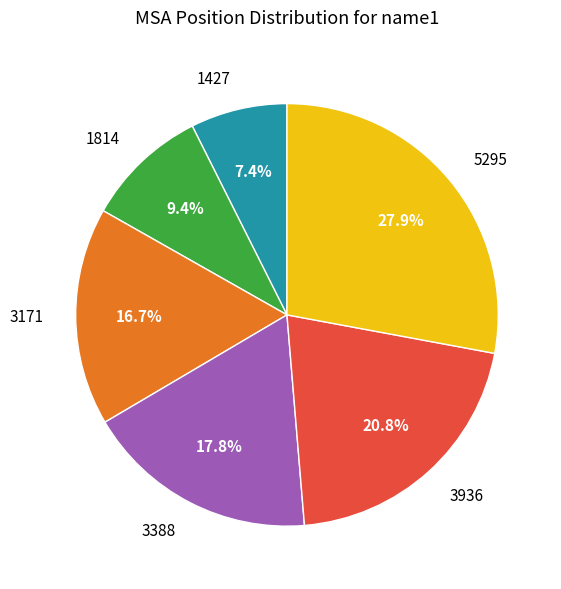

What percentage is the 3388 slice, to the nearest percent?

18%